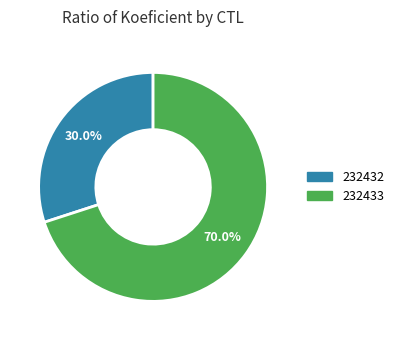

What is the largest slice in the pie chart?

232433